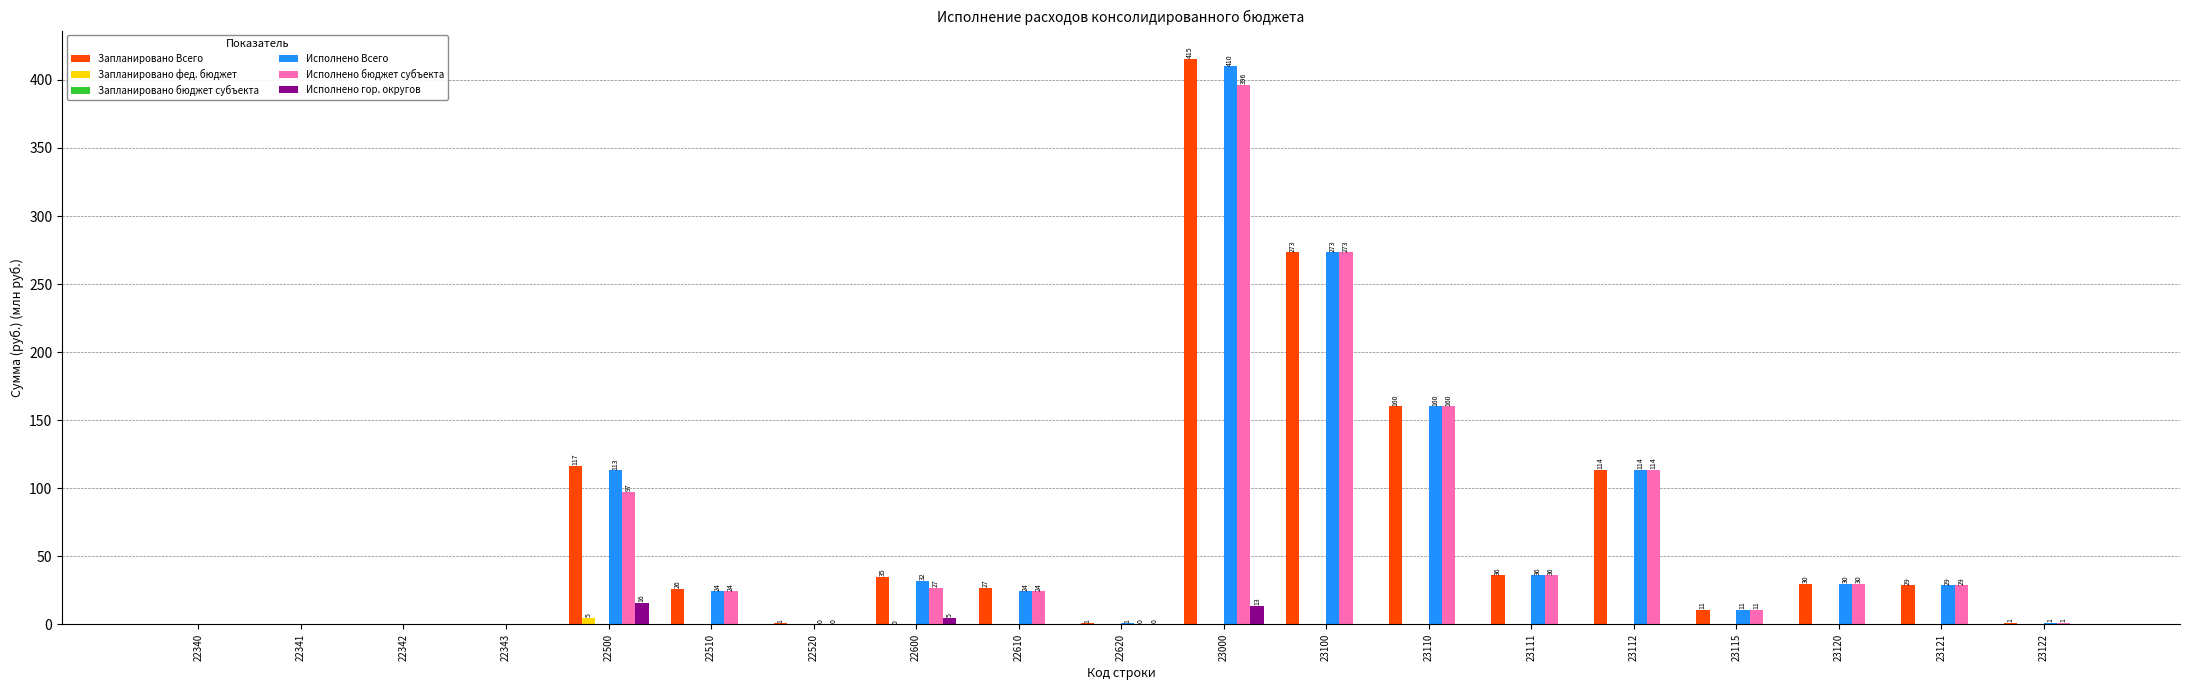

Which series has the largest total across all categories?

Запланировано Всего